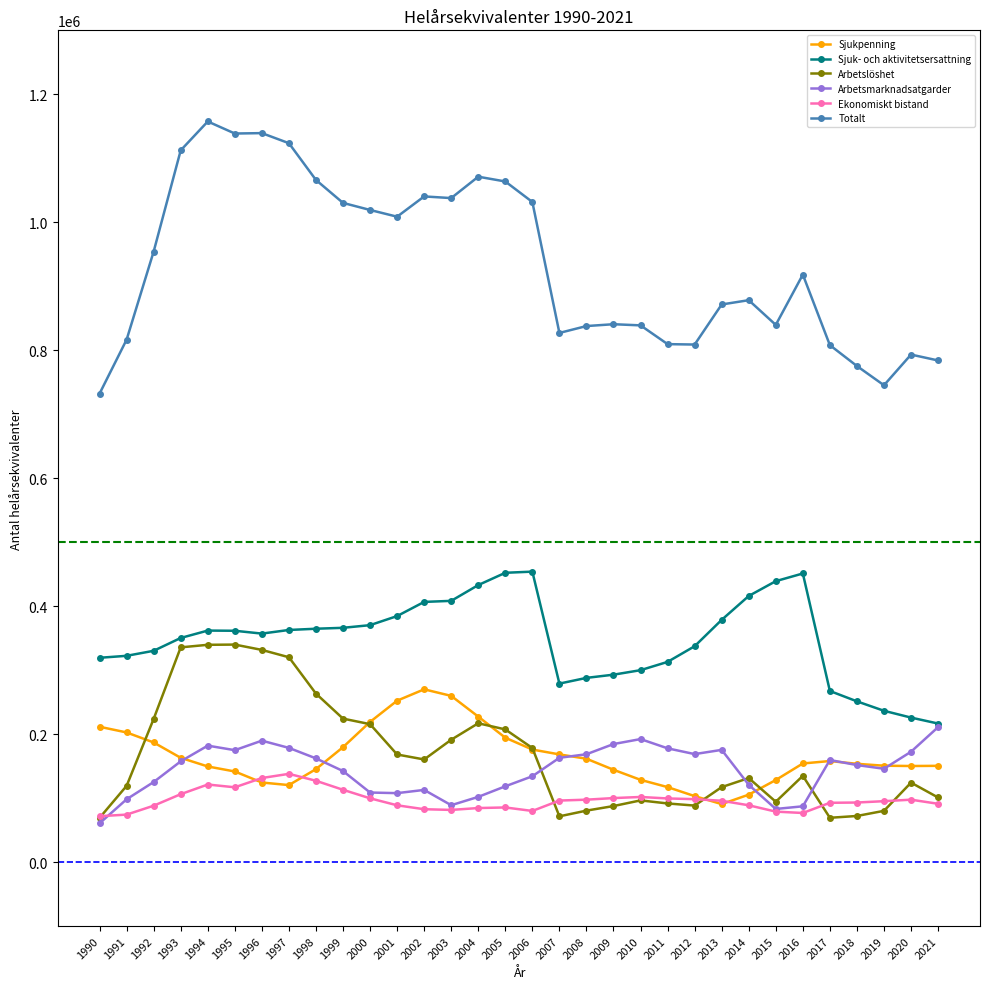

List the series in order of their peak value, lowest first.

Ekonomiskt bistand, Arbetsmarknadsatgarder, Sjukpenning, Arbetslöshet, Sjuk- och aktivitetsersattning, Totalt